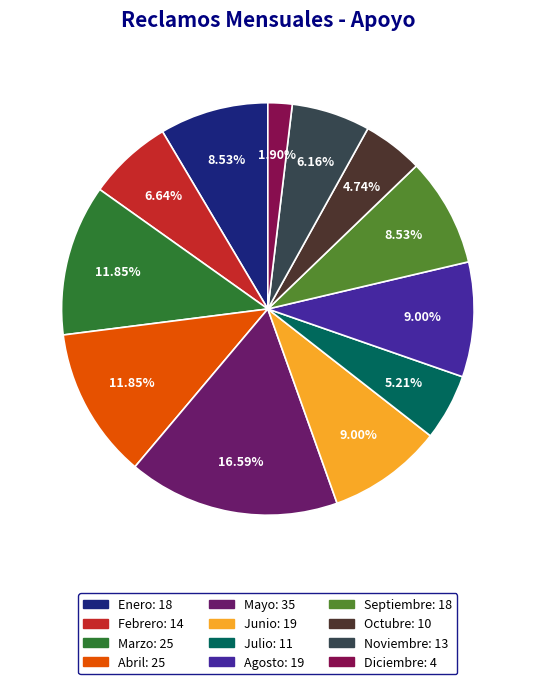

To the nearest percent, what is the difference between the Julio and Septiembre slice percentages?

3%